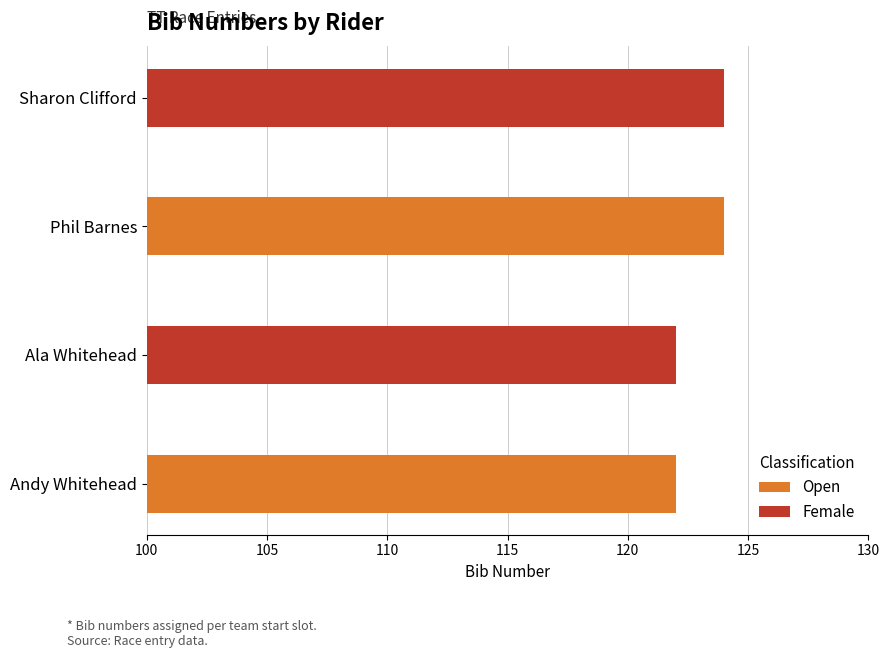

Is it true that the value at Barnes is 42?

False